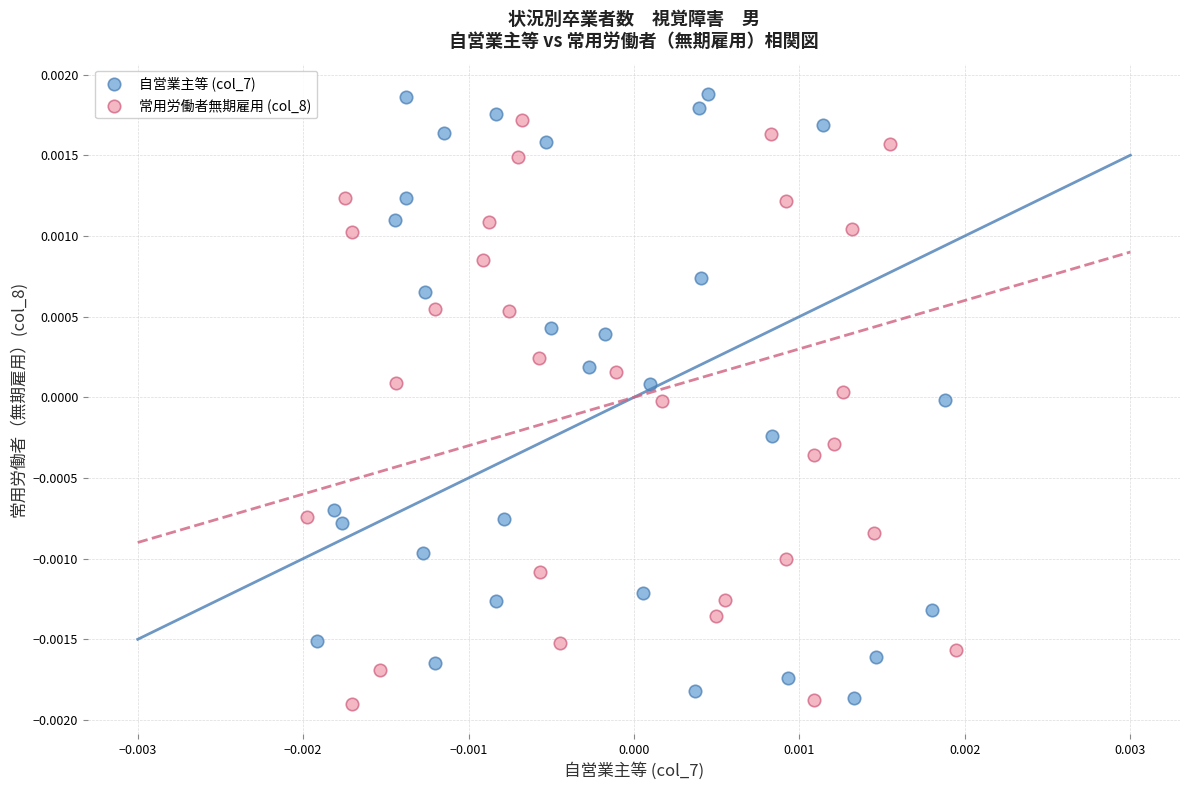

Which series has the largest Y range (max minus min)?

自営業主等 (col_7)